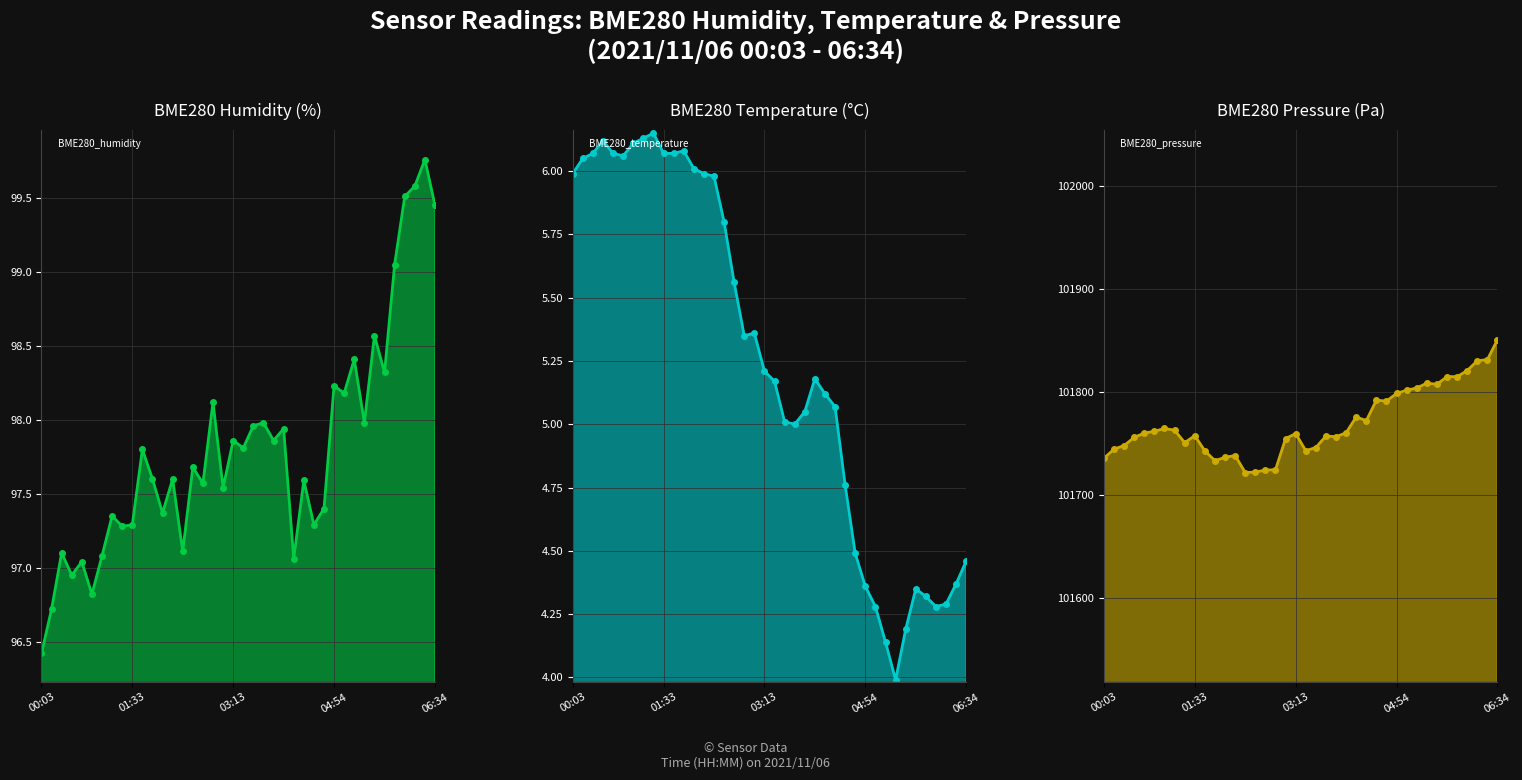

At which label does BME280_pressure reach its peak?

06:34